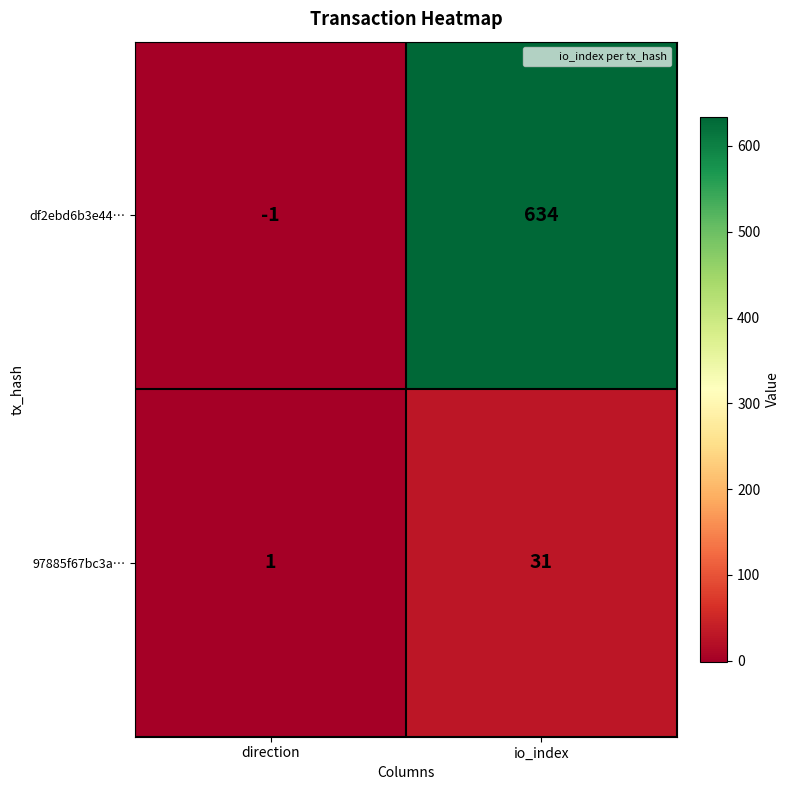

At how many categories does at least one series exceed 489?

1